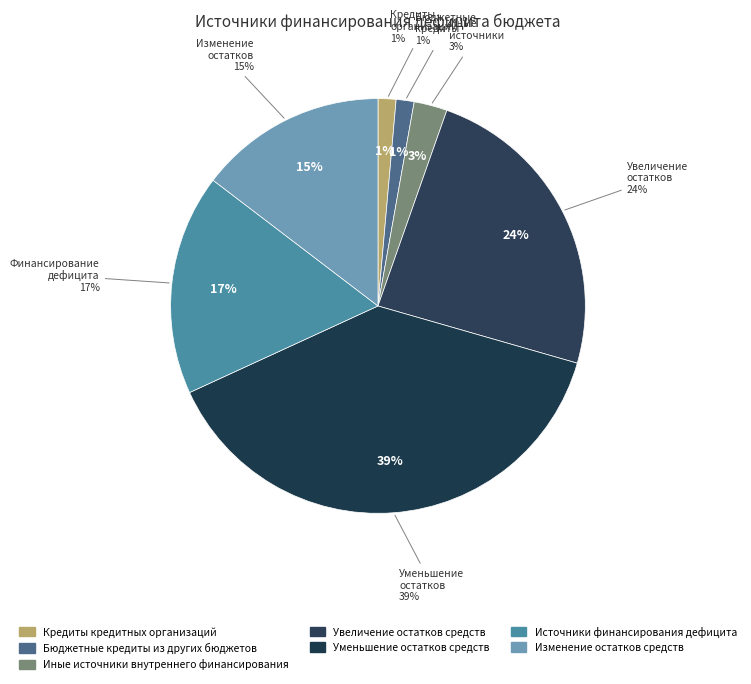

Approximately how many times larger is the value at Кредиты кредитных организаций compared to Источники финансирования дефицита?

0.1